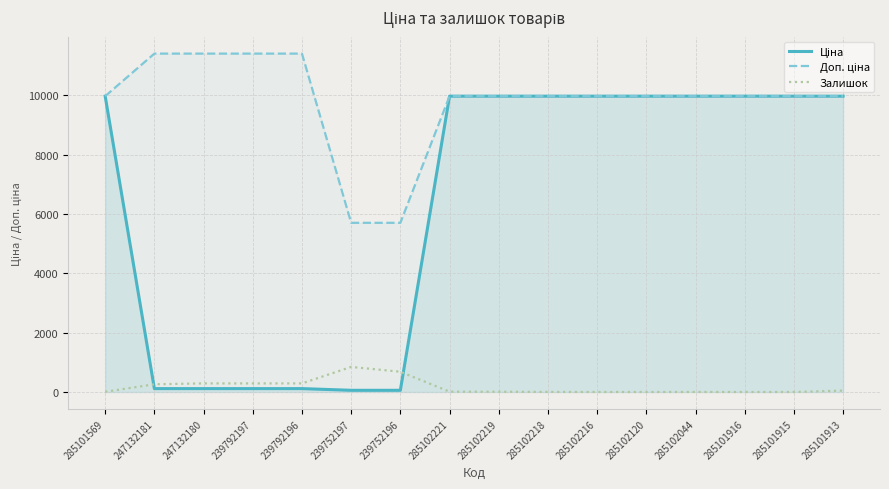

Reading left to right, what are all the values shown in this chart?

Ціна: 9975.0	114.1	114.1	114.1	114.1	57.0	57.0	9975.0	9975.0	9975.0	9975.0	9975.0	9975.0	9975.0	9975.0	9975.0
Доп. ціна: 9975.0	11410.0	11410.0	11410.0	11410.0	5705.0	5705.0	9975.0	9975.0	9975.0	9975.0	9975.0	9975.0	9975.0	9975.0	9975.0
Залишок: 7.0	260.0	290.0	289.0	290.0	845.0	683.0	11.0	9.0	3.0	0.0	0.0	1.0	0.0	0.0	47.0